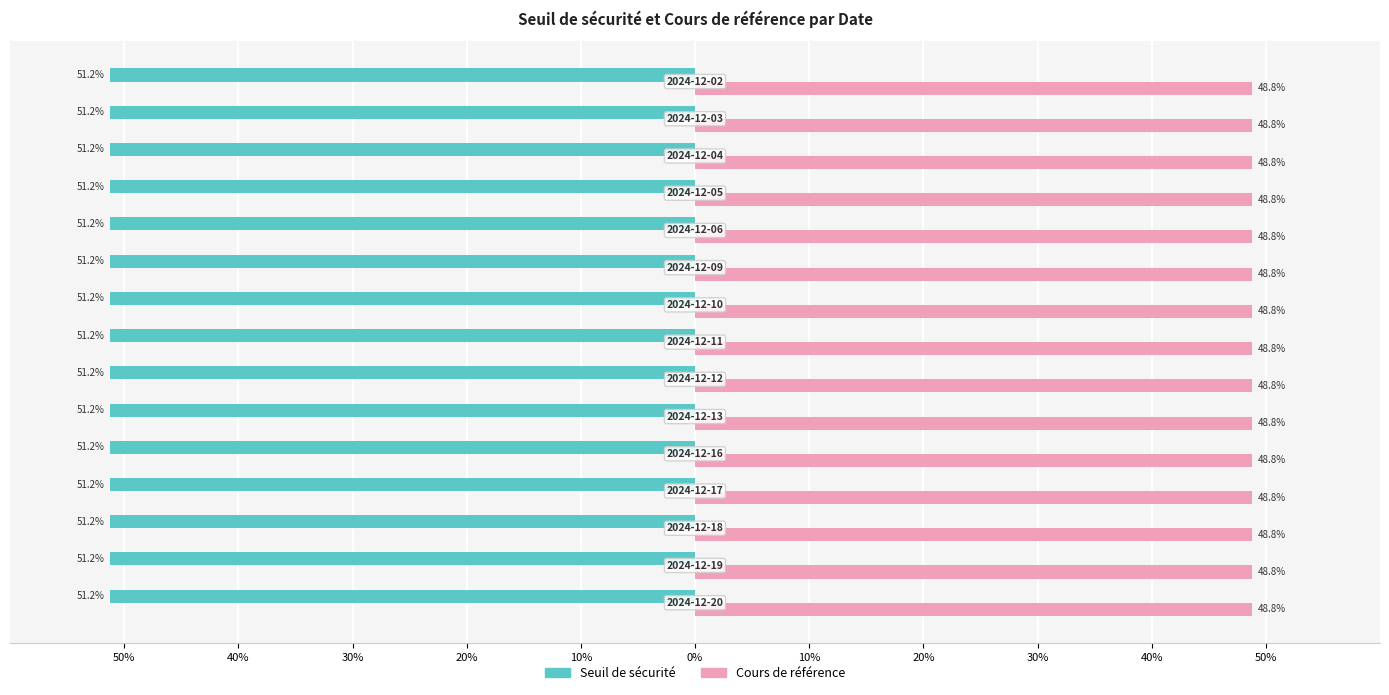

At how many categories does at least one series exceed 25?

15